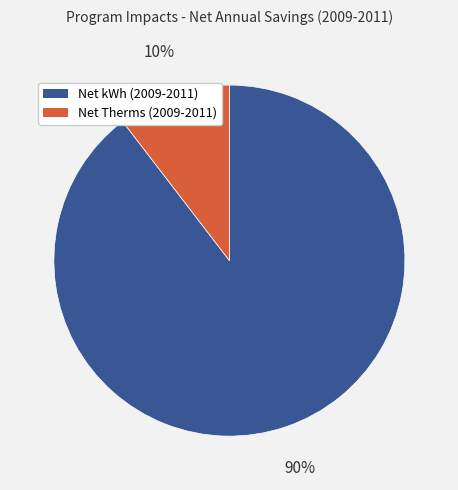

Rank the categories by value from lowest to highest.

Net Therms (2009-2011), Net kWh (2009-2011)